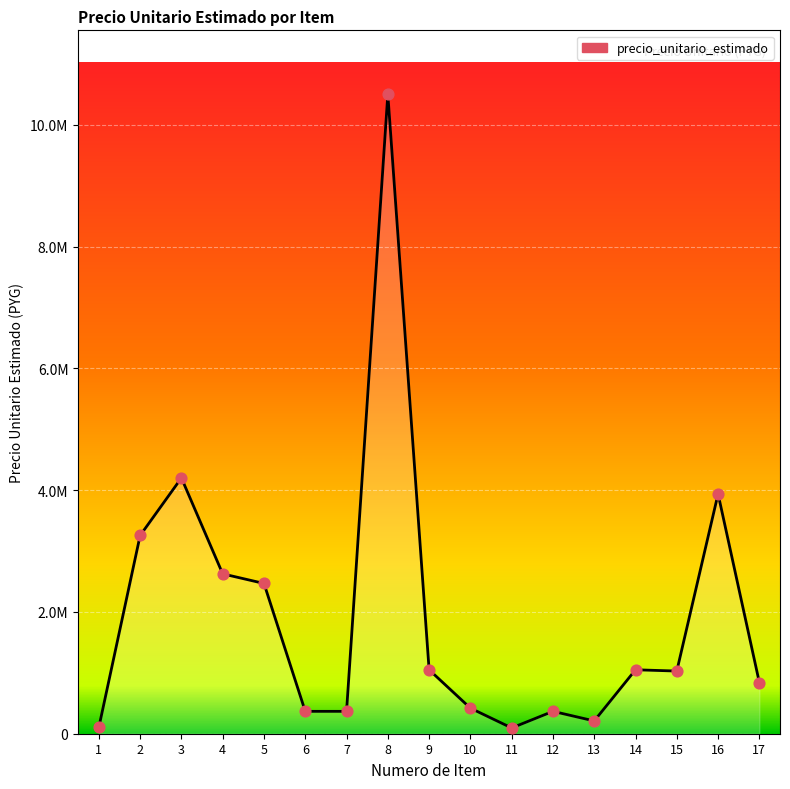

What is the change in value from 1 to 9?

+945000